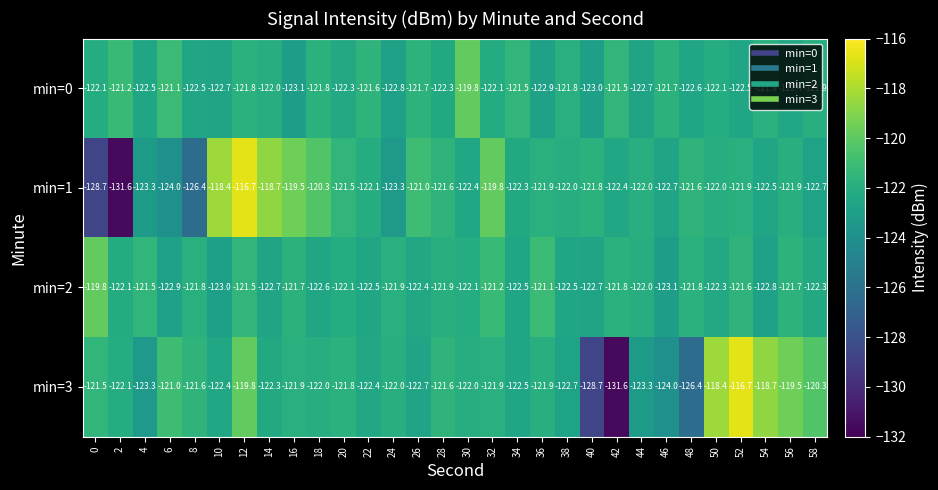

Between 24 and 56, which series saw the biggest shift?

min=3